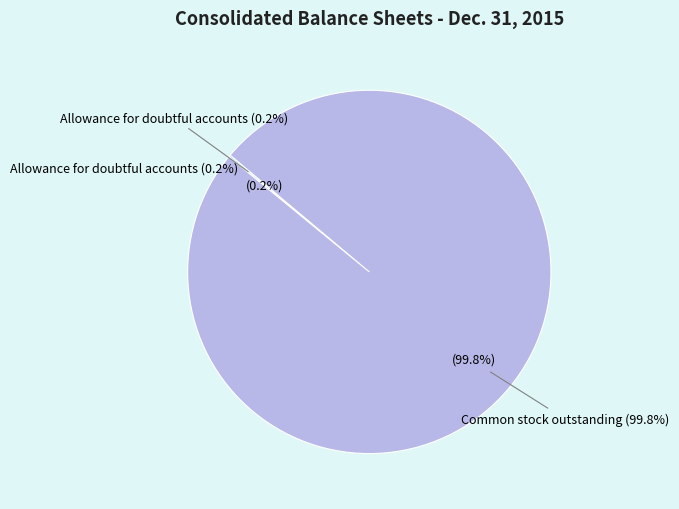

Does Allowance for doubtful accounts represent more than half of the total?

No